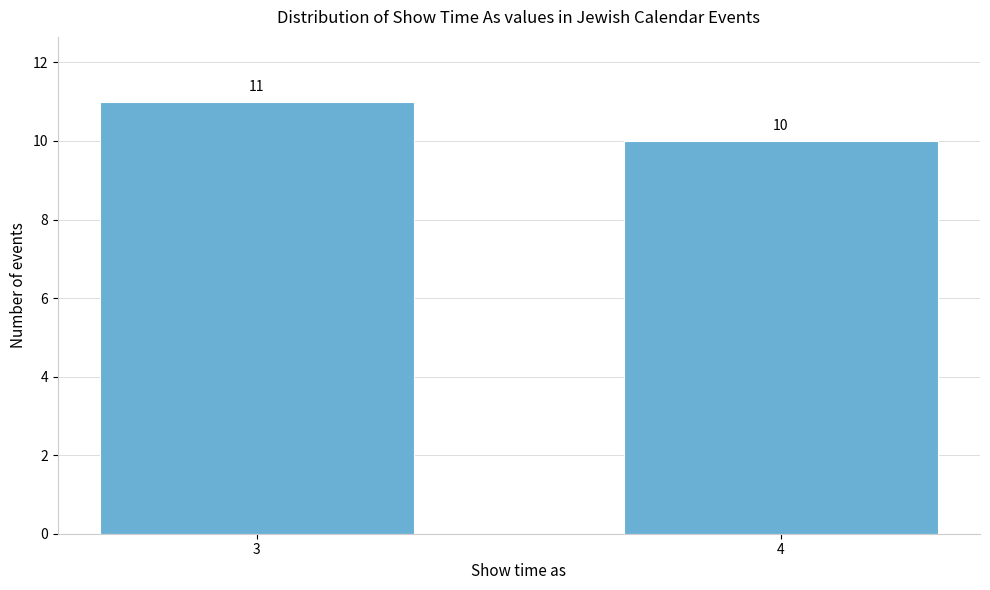

Reading left to right, transcribe all the data shown in this chart.

11	10